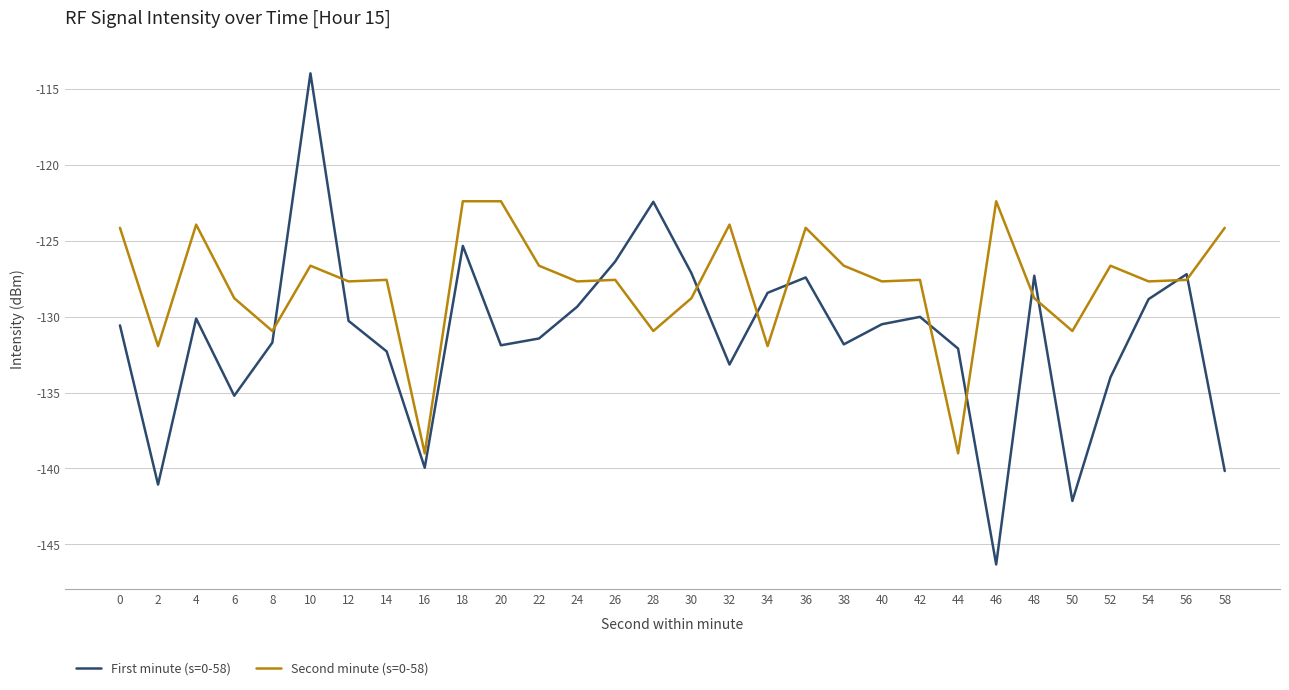

What is the average value of the Second minute (s=0-58) series?

-127.9